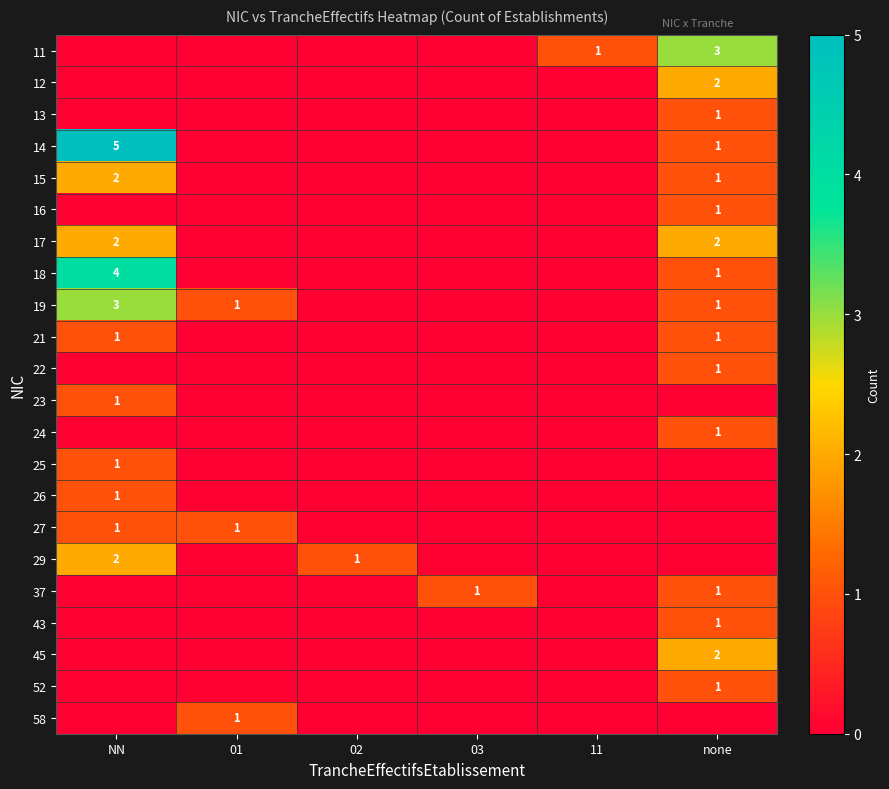

The value of 24 at none is 0. True or false?

False